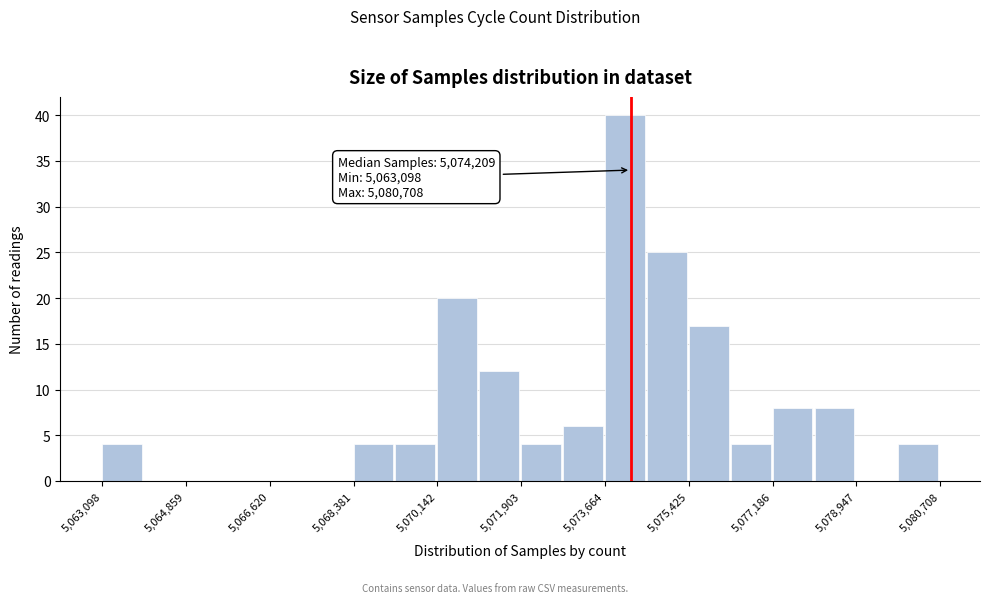

Which range on the x-axis has the tallest bar?

5073600 to 5074600